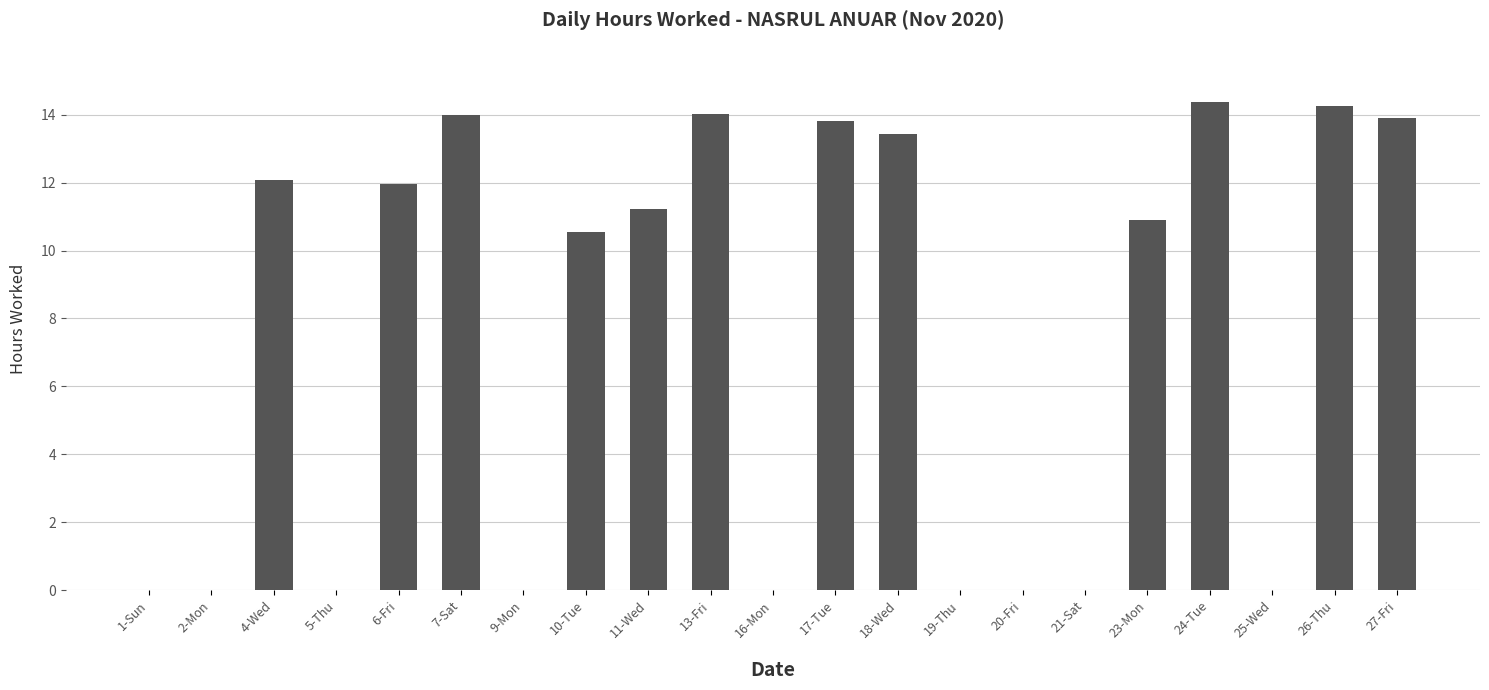

What is the greatest value displayed?

14.4